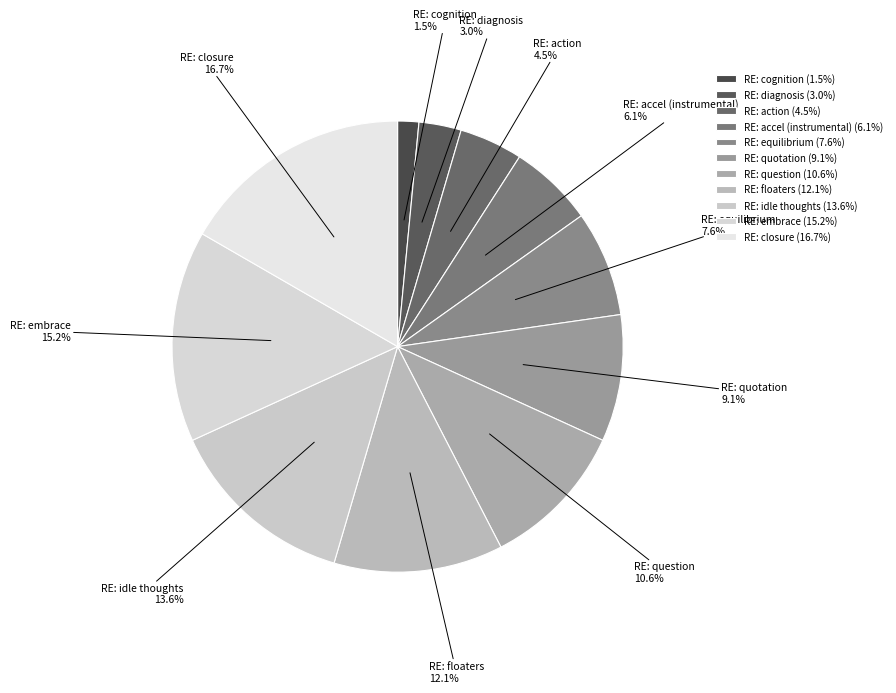

True or false: RE: accel (instrumental) accounts for 6% of the total.

True